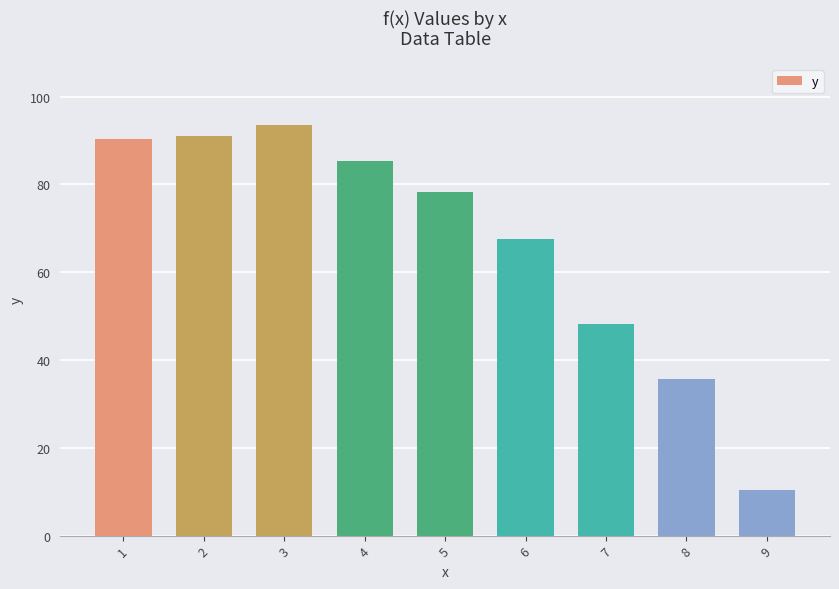

At which label does the data first exceed 78?

1